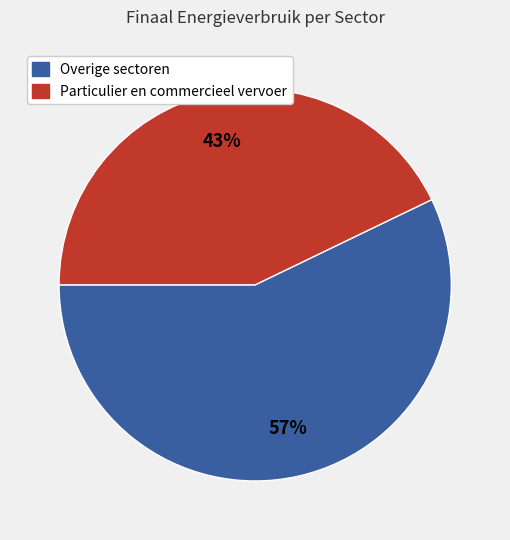

How many segments does this pie chart have?

2